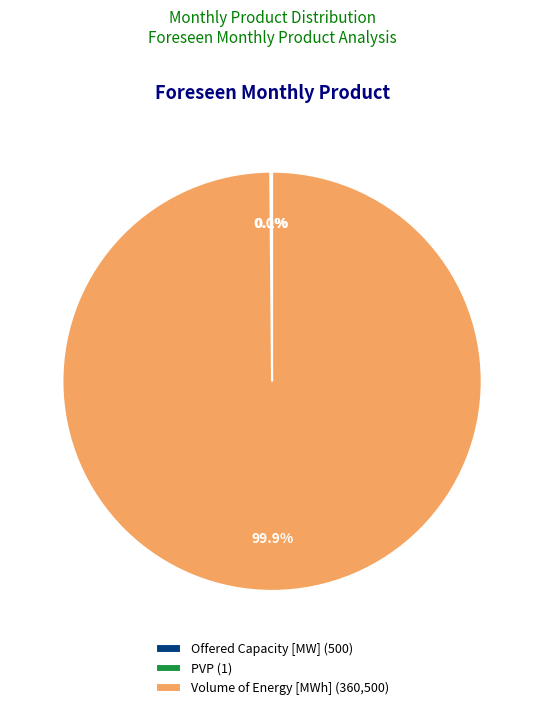

Does Volume of Energy [MWh] (360,500) account for over 50% of the chart?

Yes